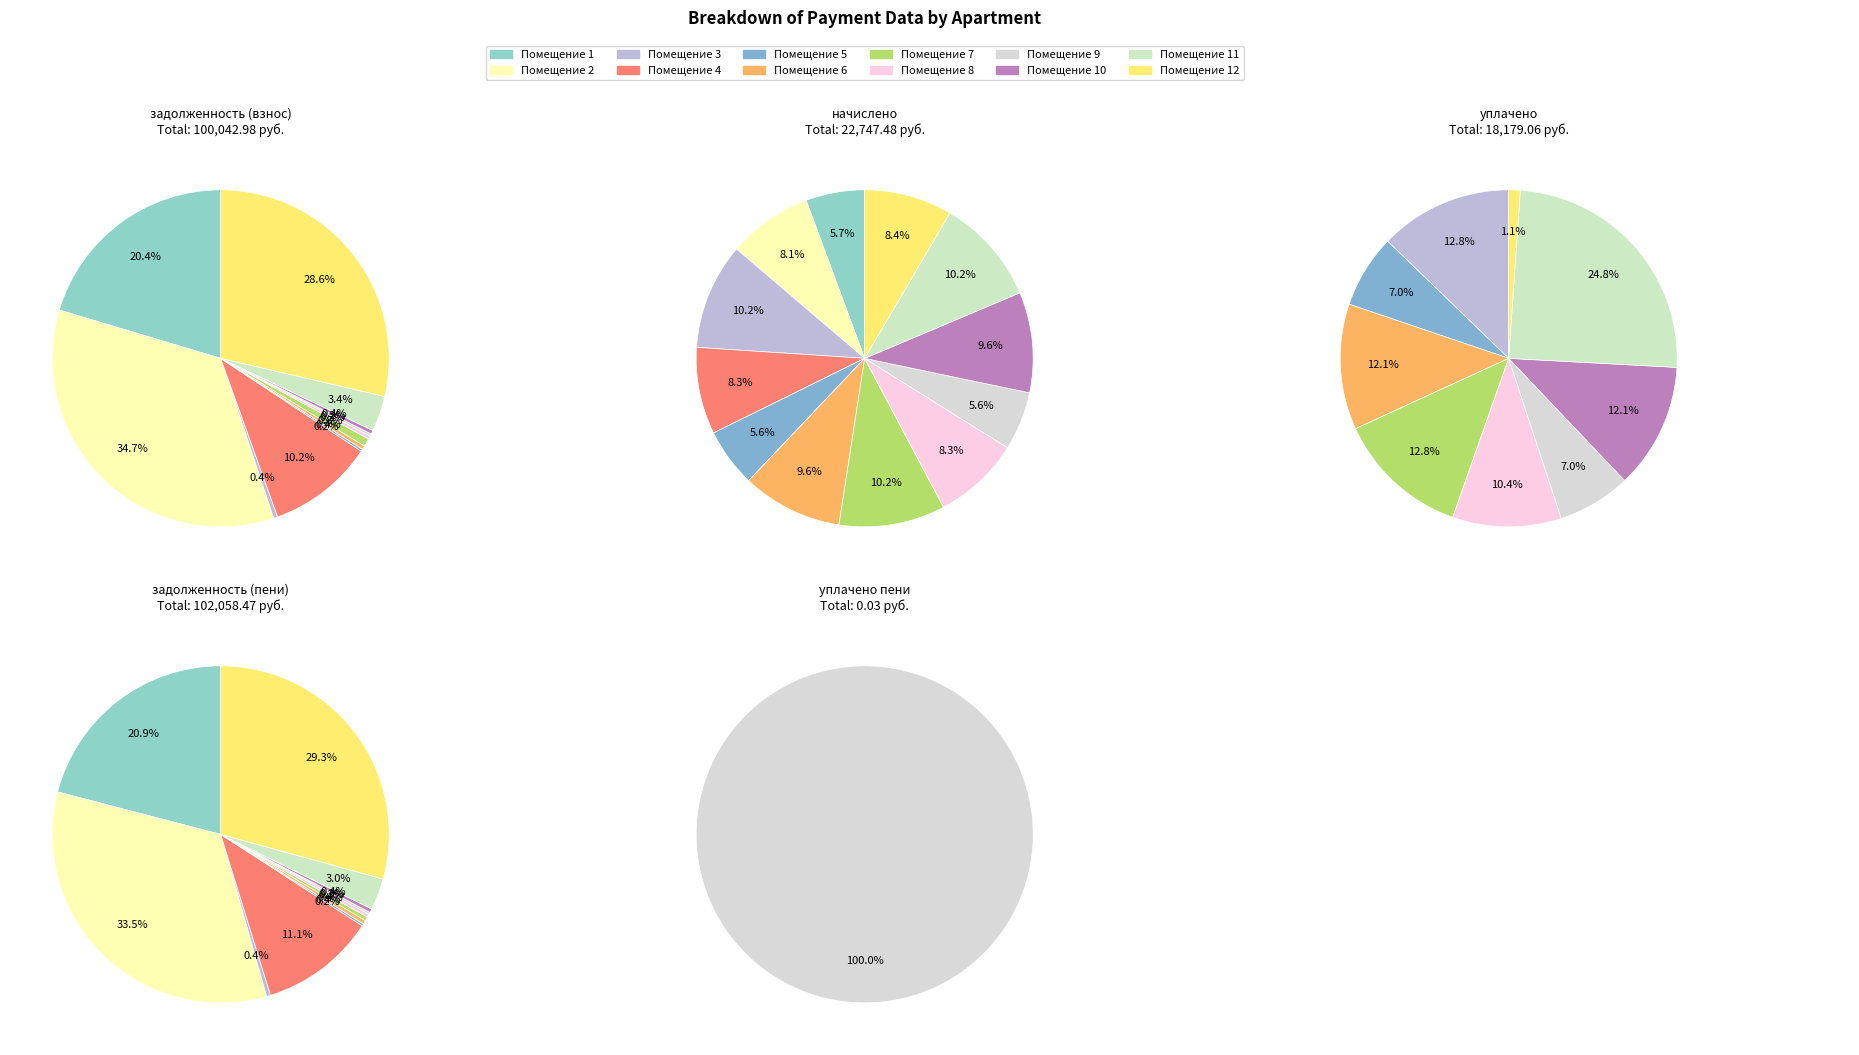

Which slice is the smallest?

1